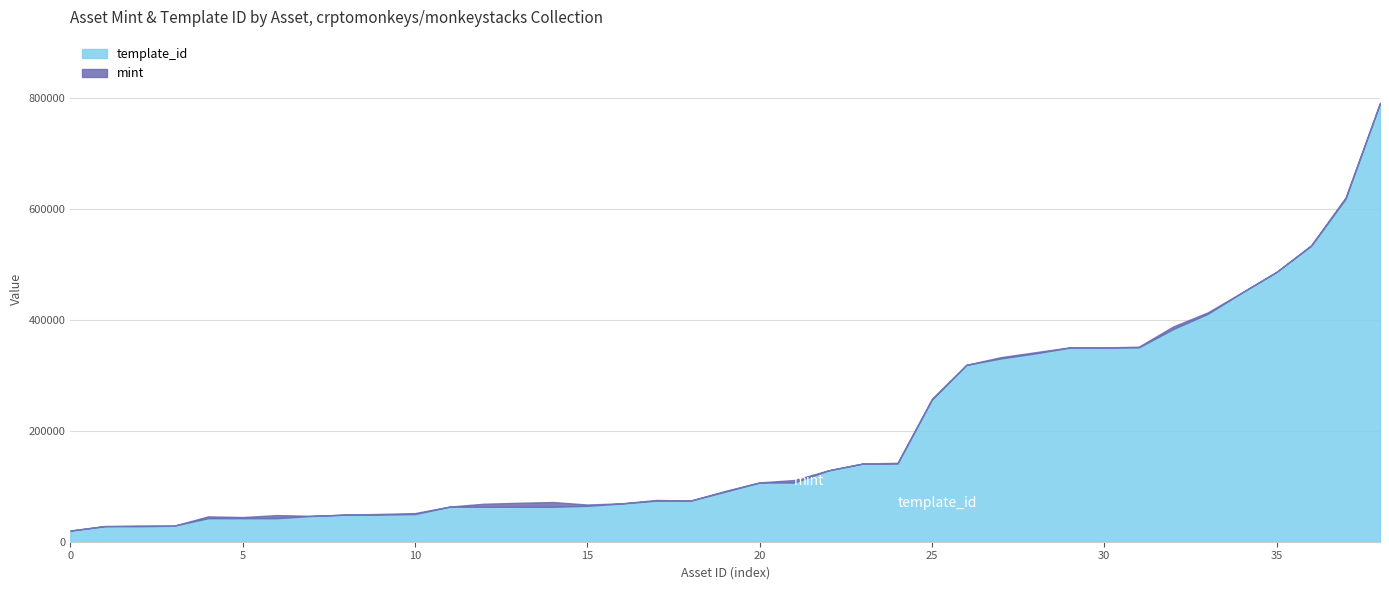

What is the lowest value of the template_id series?

19842